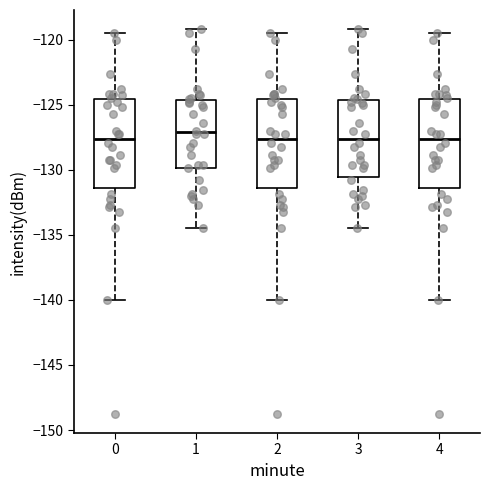

Which box's median line is the highest?

1